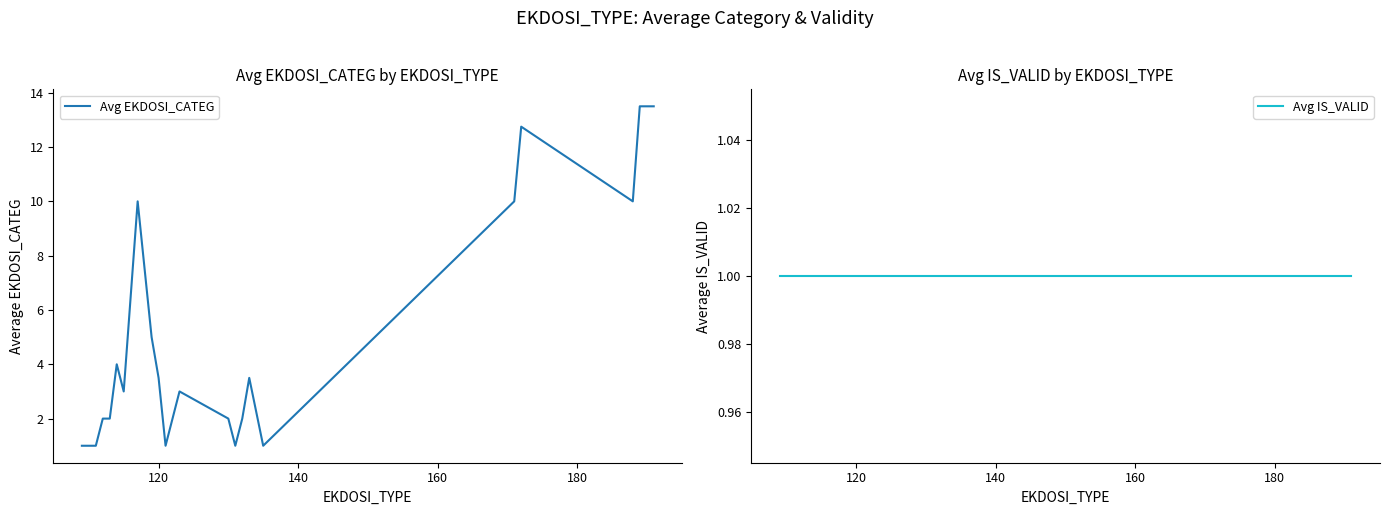

What is the maximum value for Avg EKDOSI_CATEG?

13.5